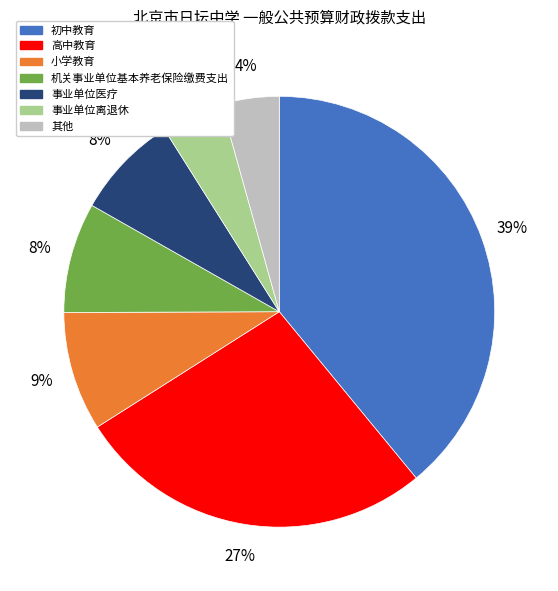

To the nearest percent, what is the difference between the largest and smallest slice percentages?

35%